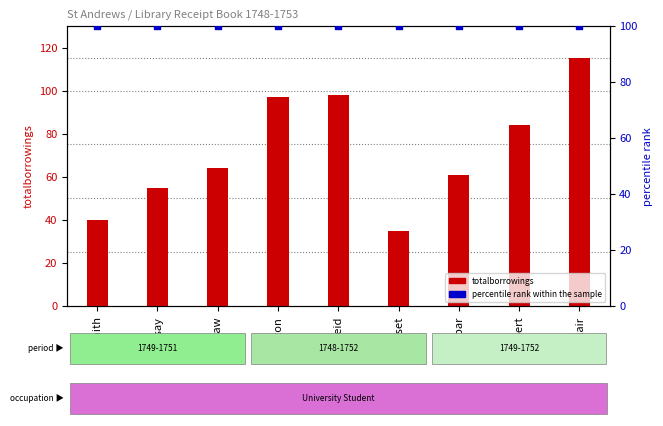

Which series has the largest Y range (max minus min)?

totalborrowings